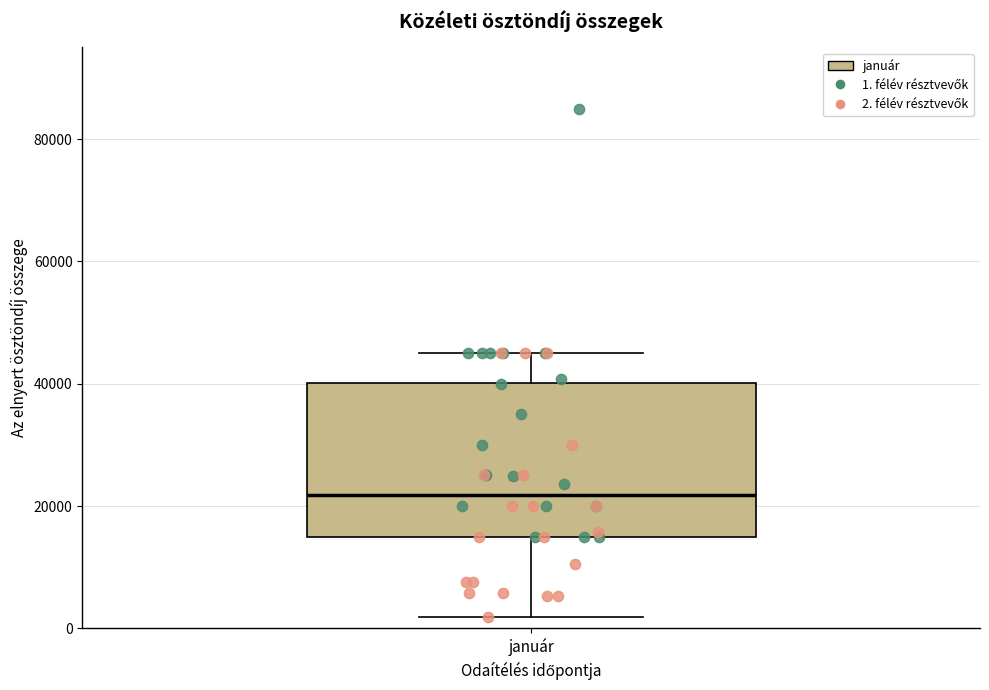

Read this box plot against the y-axis: the position of the median line, the range covered by the box, and the ends of both whiskers. The values are not printed on the chart, so give them approximately, as read against the axis.

median 22000, box 16000 to 40000, whiskers 2000 to 46000